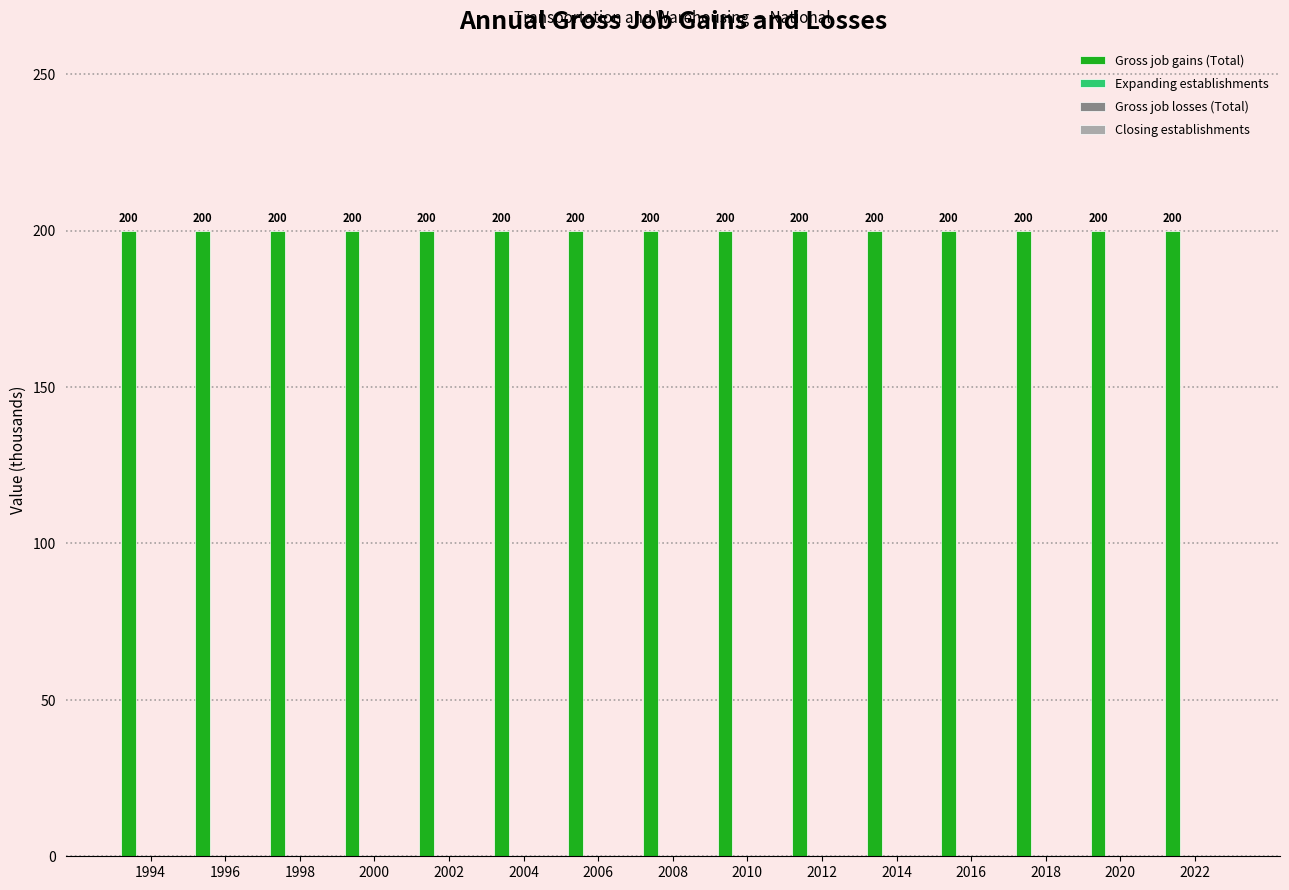

Reading left to right, list all the values displayed in this chart.

Gross job gains (Total): 1994=200	1996=200	1998=200	2000=200	2002=200	2004=200	2006=200	2008=200	2010=200	2012=200	2014=200	2016=200	2018=200	2020=200	2022=200
Expanding establishments: 1994=0	1996=0	1998=0	2000=0	2002=0	2004=0	2006=0	2008=0	2010=0	2012=0	2014=0	2016=0	2018=0	2020=0	2022=0
Gross job losses (Total): 1994=0	1996=0	1998=0	2000=0	2002=0	2004=0	2006=0	2008=0	2010=0	2012=0	2014=0	2016=0	2018=0	2020=0	2022=0
Closing establishments: 1994=0	1996=0	1998=0	2000=0	2002=0	2004=0	2006=0	2008=0	2010=0	2012=0	2014=0	2016=0	2018=0	2020=0	2022=0